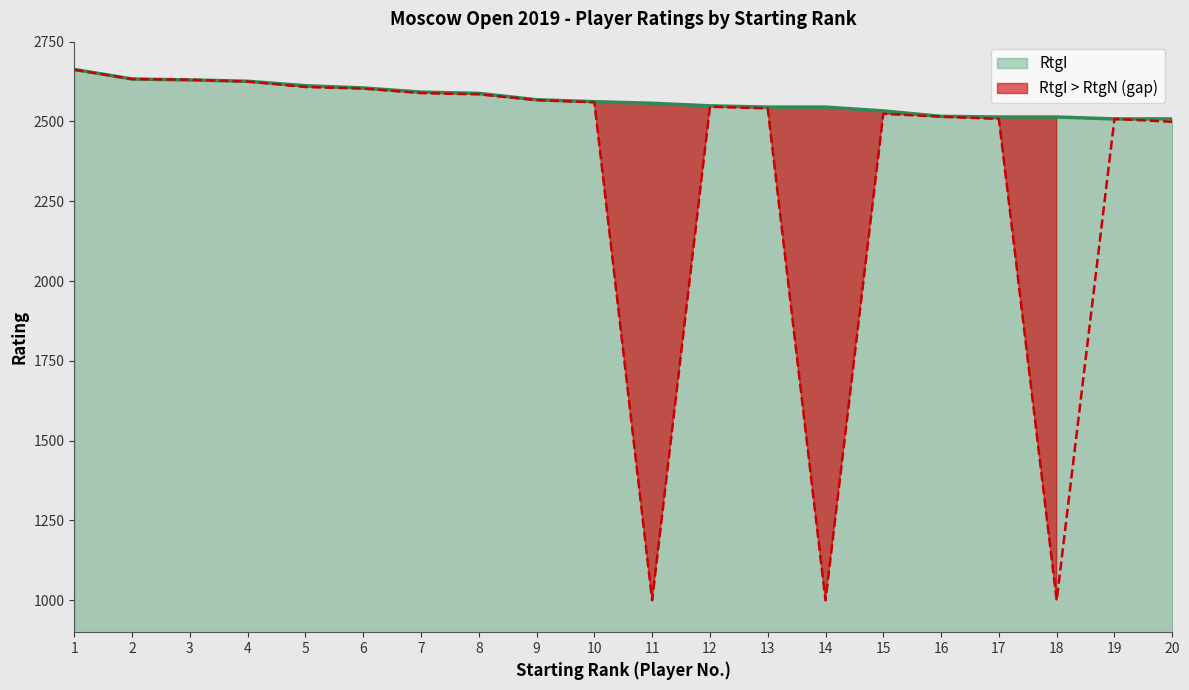

Where do RtgI and RtgN first cross each other?

3 and 4